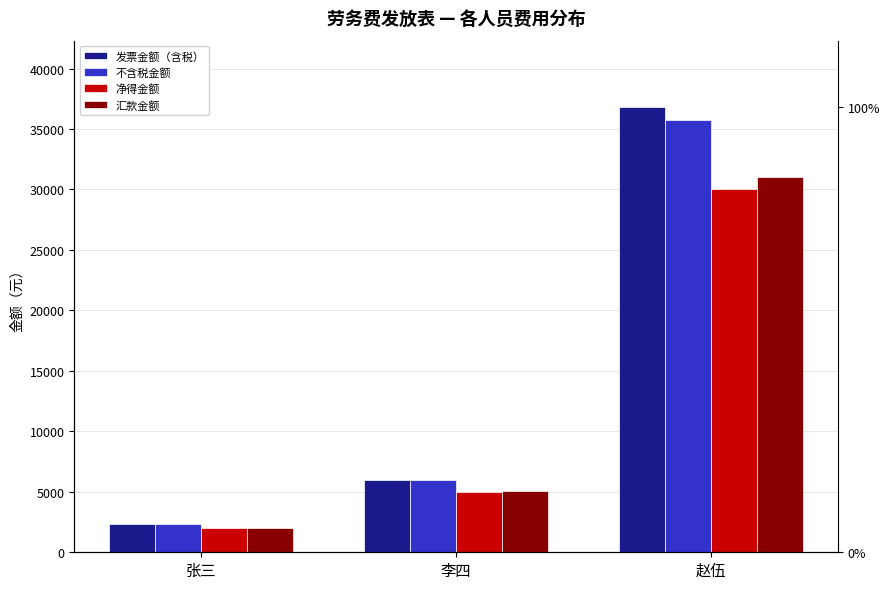

Rank the series at 李四 from lowest to highest value.

净得金额, 汇款金额, 不含税金额, 发票金额（含税）